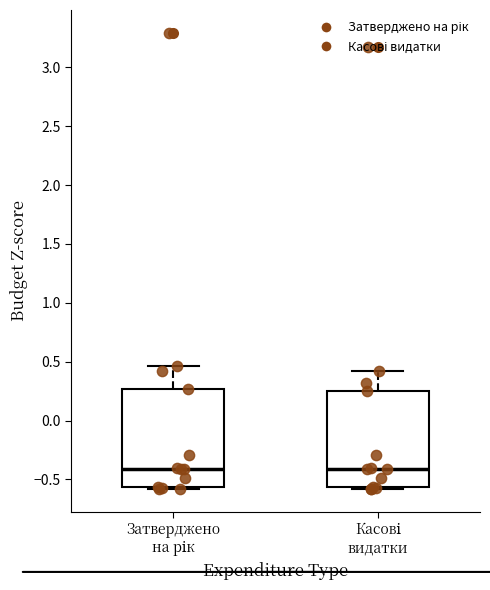

Reading left to right, transcribe this box plot: for each box, give where its median line is, the range the box spans, and where its two whiskers end, as read against the y-axis. The values are not printed on the chart, so give them approximately, as read against the axis.

Затверджено на рік: median -0.40, box -0.55 to 0.25, whiskers -0.60 to 0.45
Касові видатки: median -0.40, box -0.55 to 0.25, whiskers -0.60 to 0.40